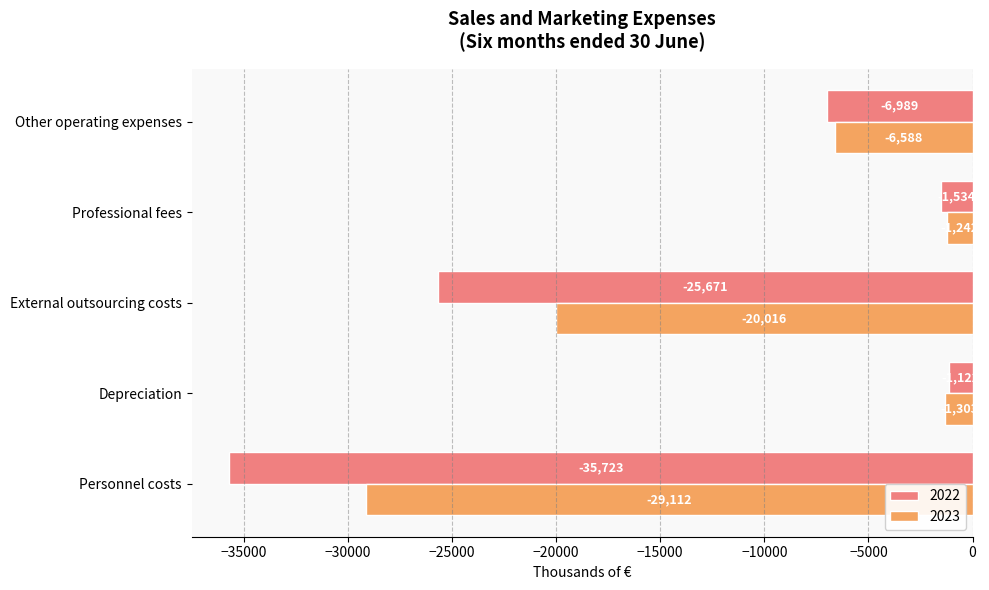

What is the sum of all 2023 values?

-58261